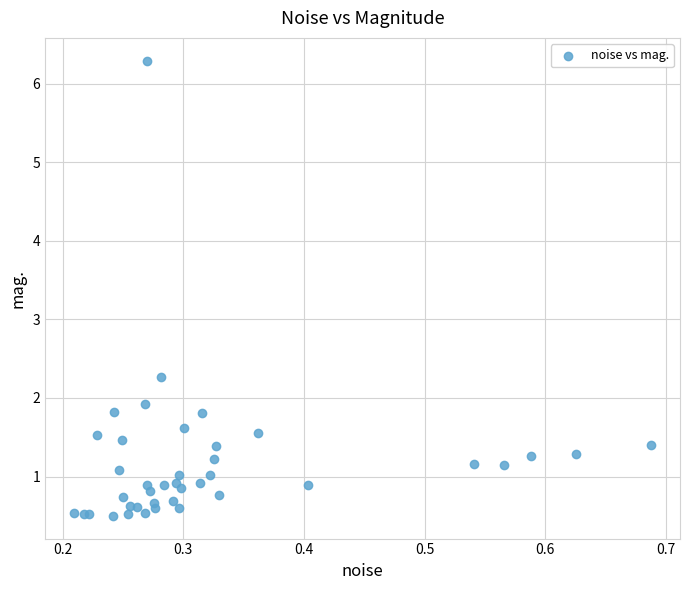

What Y value in the scatter plot is closest to 3?

2.3